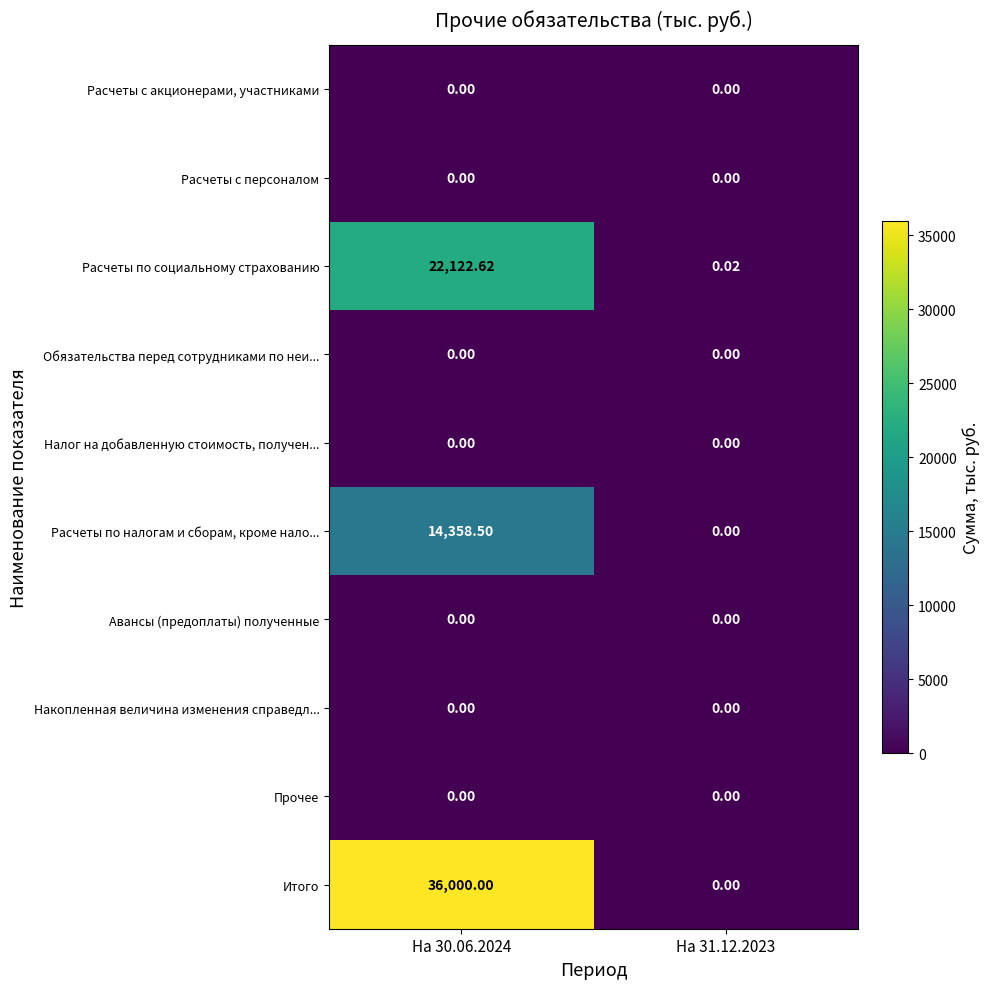

At which category is the sum across all series the highest?

На 30.06.2024